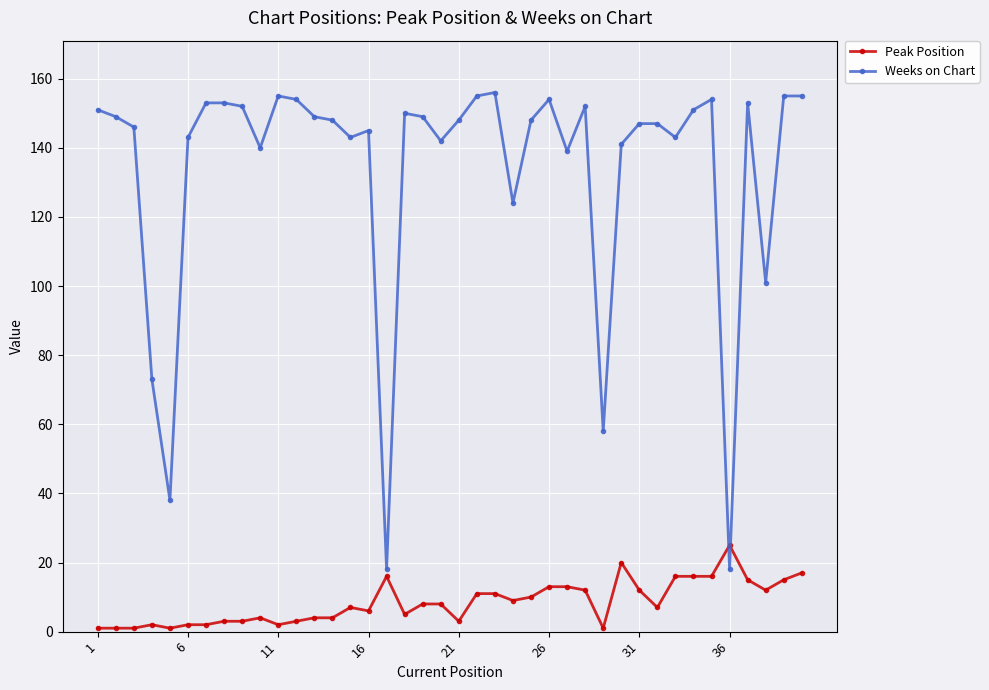

How many values in the Peak Position series are below 8?

20